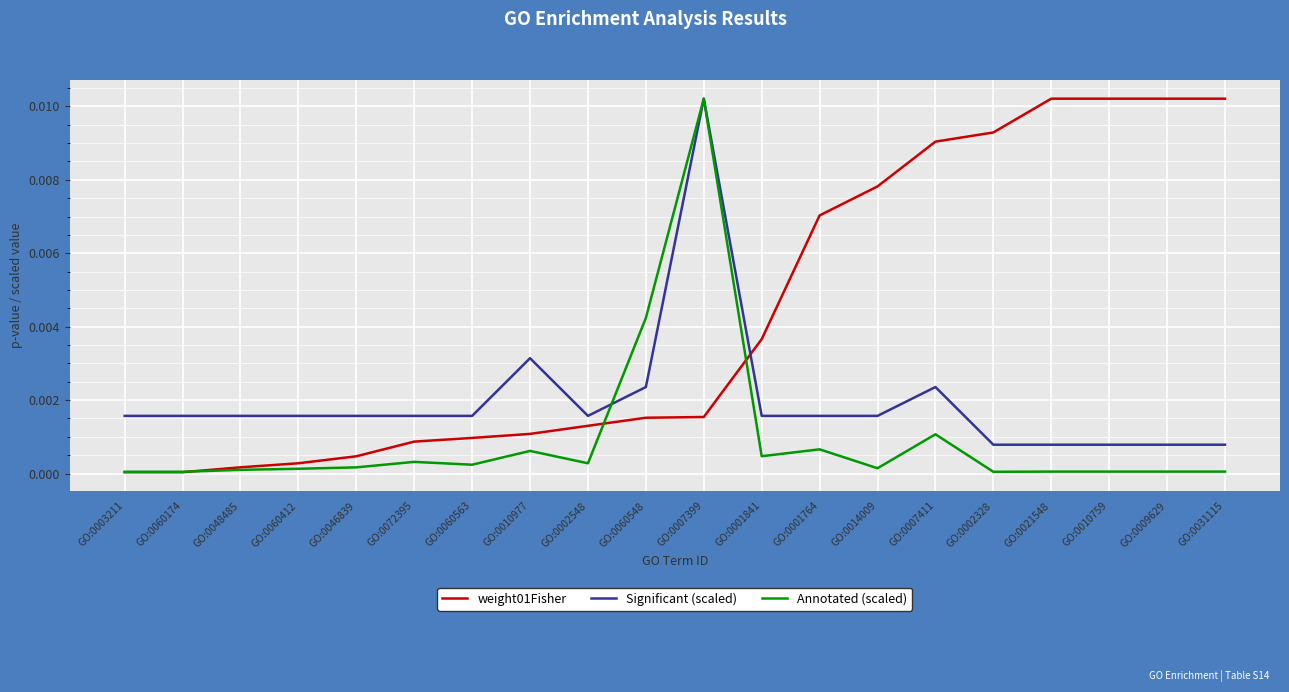

At how many categories does at least one series exceed 0?

20